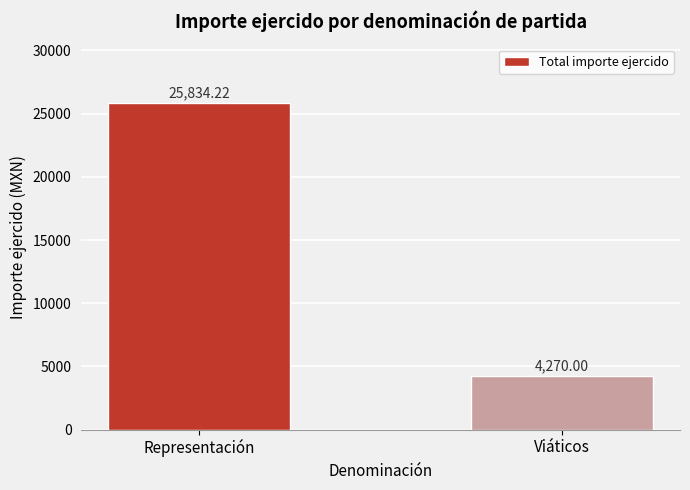

What position from the left is Representación?

1